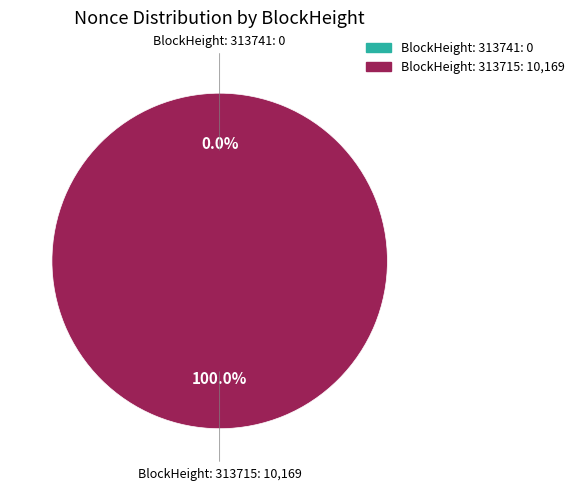

Between 313715 and 313741, which is larger?

313715